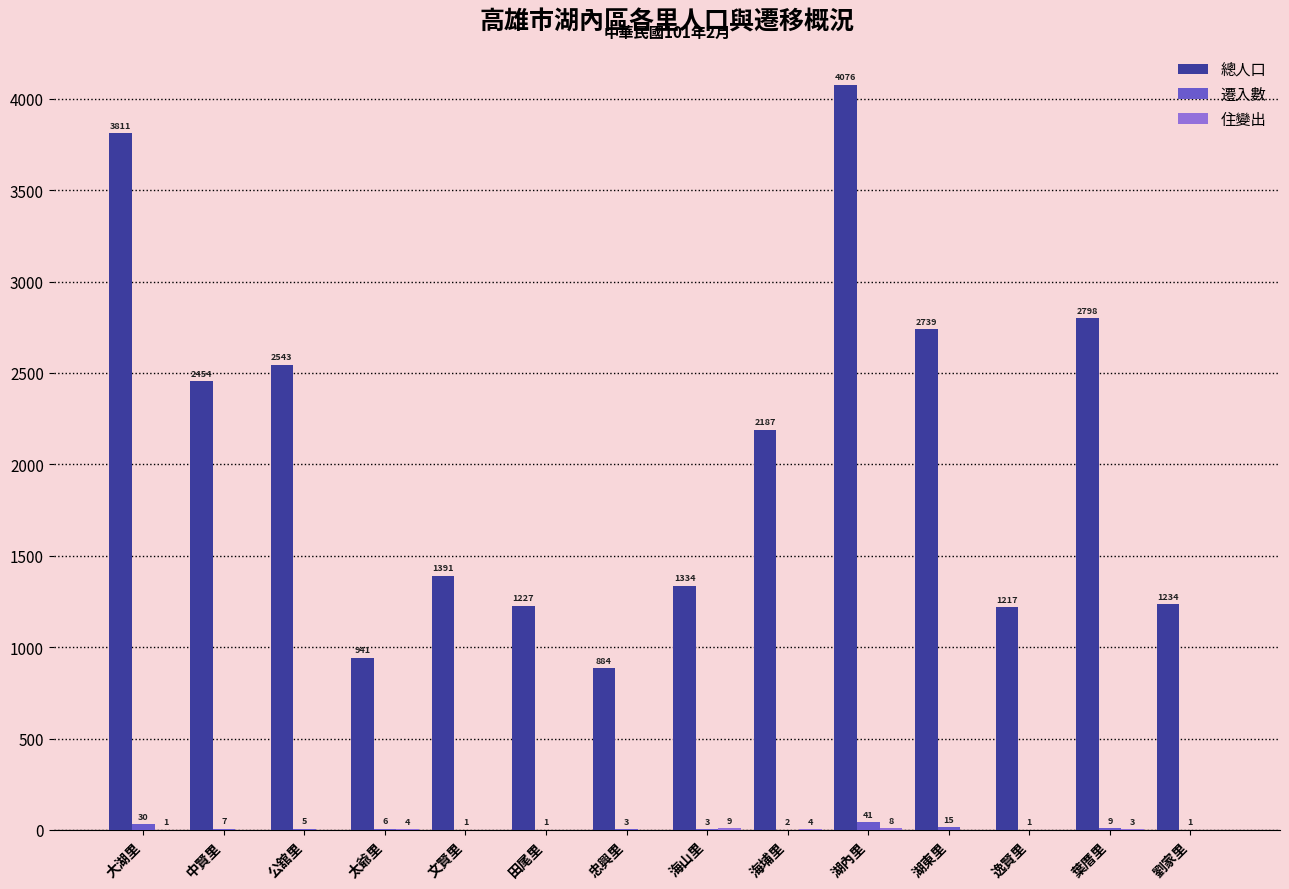

What is the spread (max minus min) of values at 劉家里?

1234